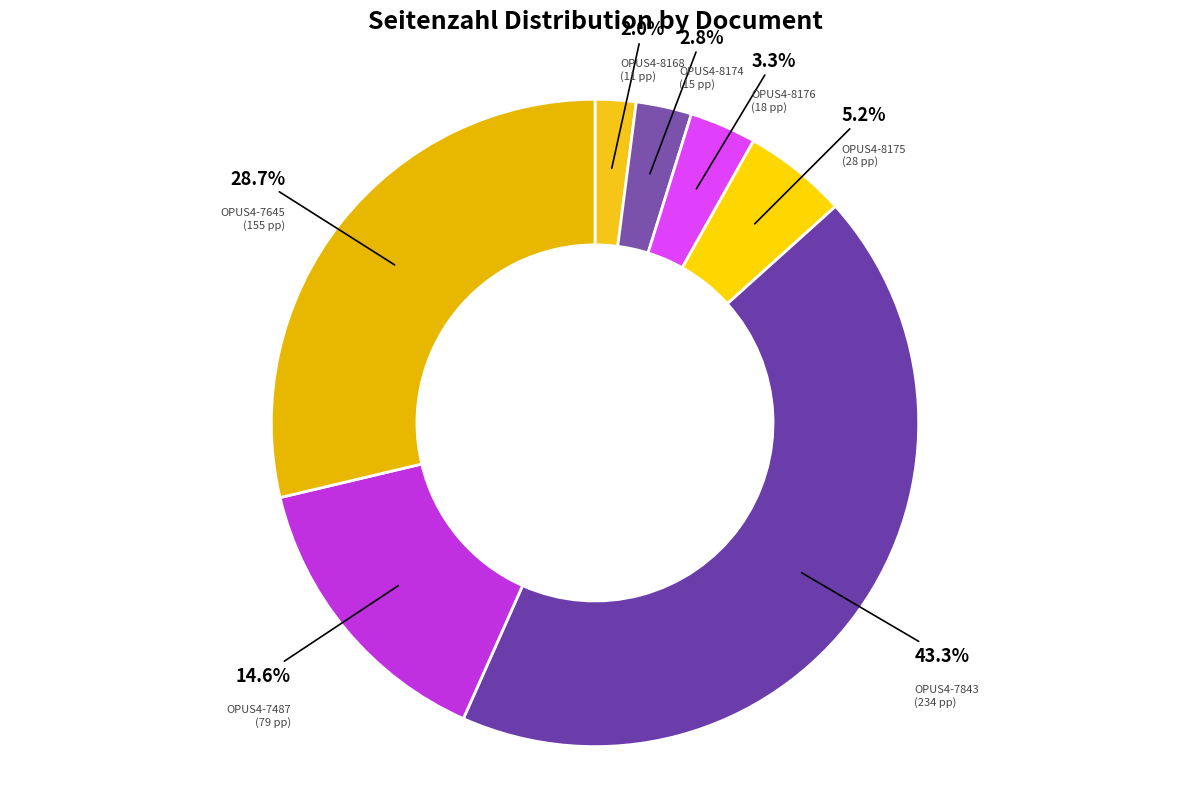

Count the number of slices in the pie.

7